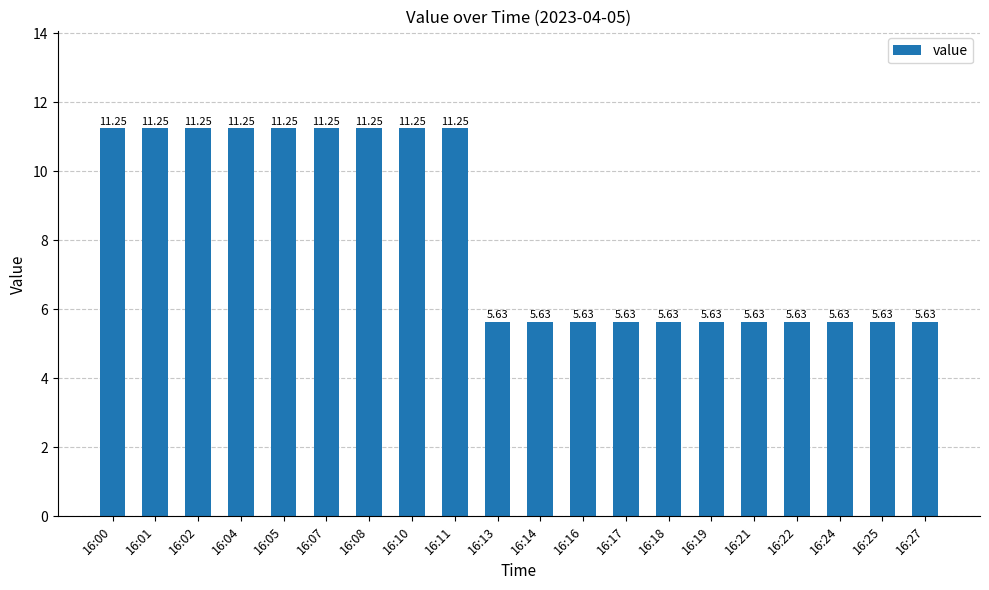

Is it true that the value at 16:01 is 11.2?

True